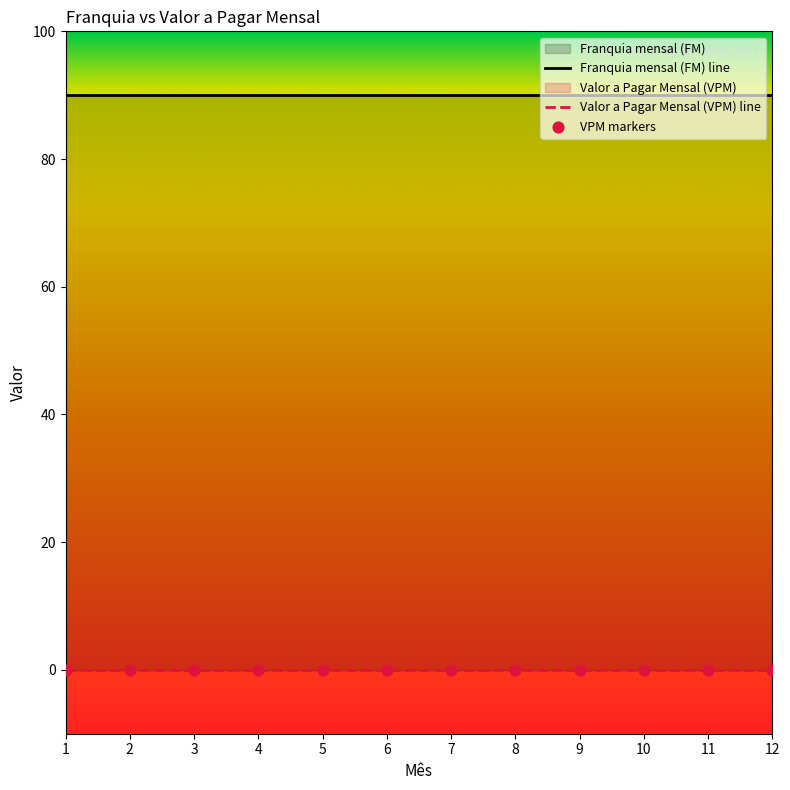

Which series has the largest total across all categories?

Franquia mensal (FM)